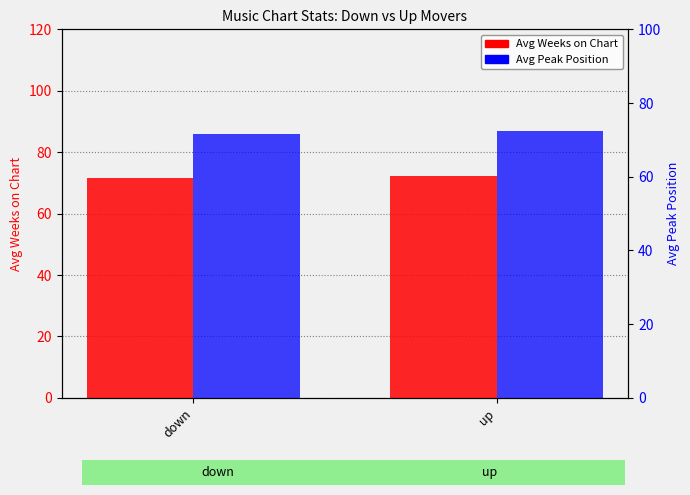

What is the sum of the Avg Weeks on Chart values at down and up?

144.0